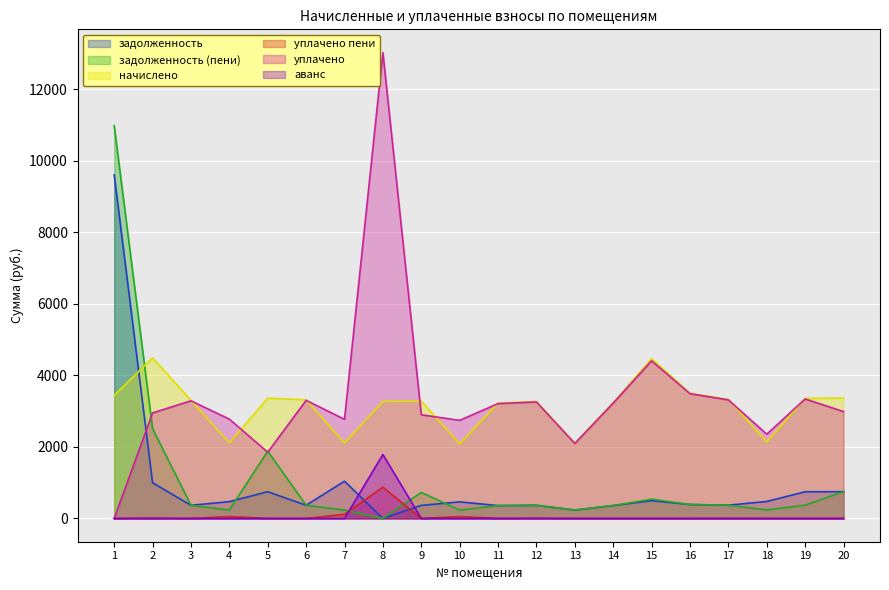

Does the chart display data point markers on the line(s)?

No